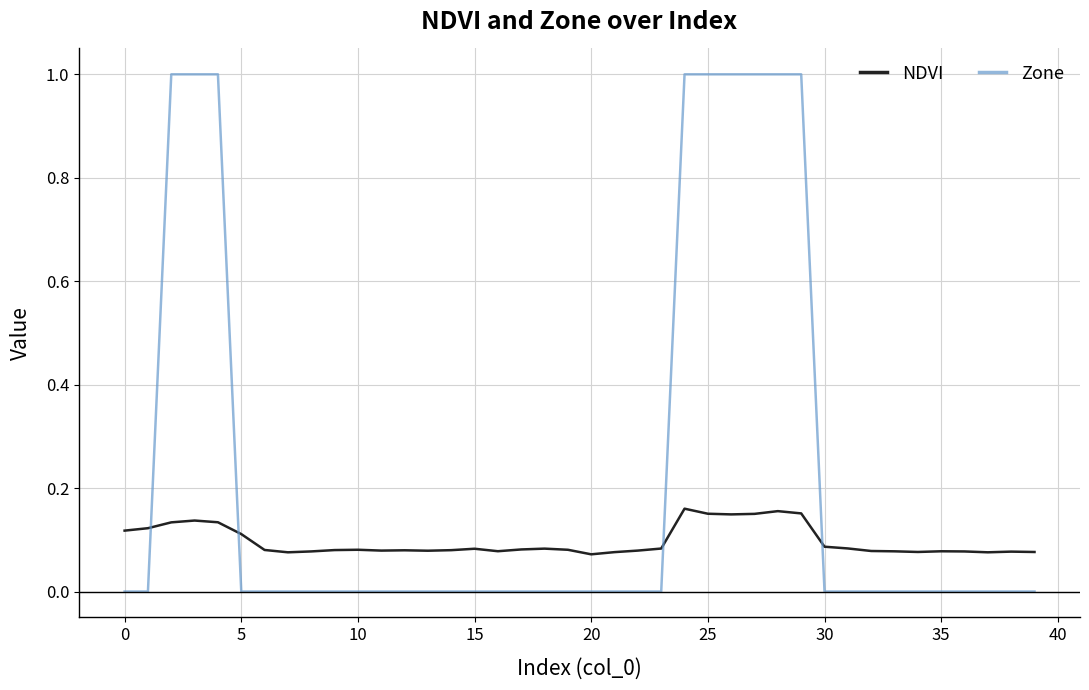

Rank the series by their average value, from highest to lowest.

Zone, NDVI